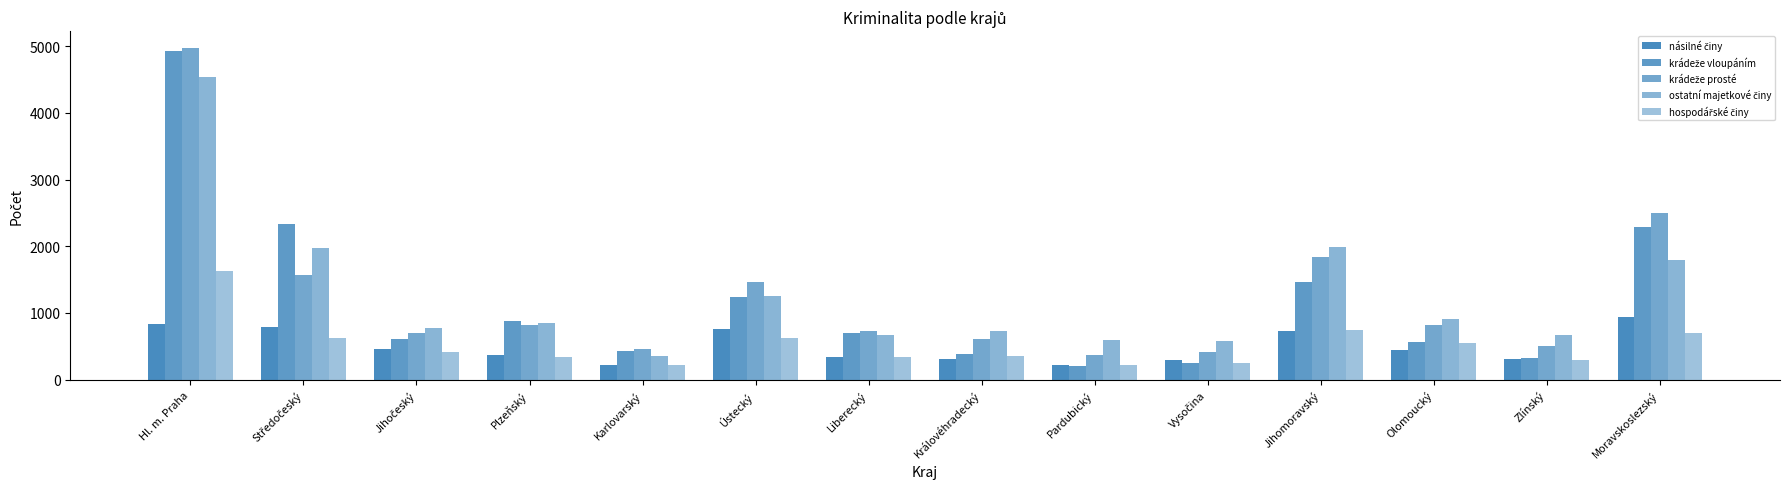

How many bars are there in each group?

5